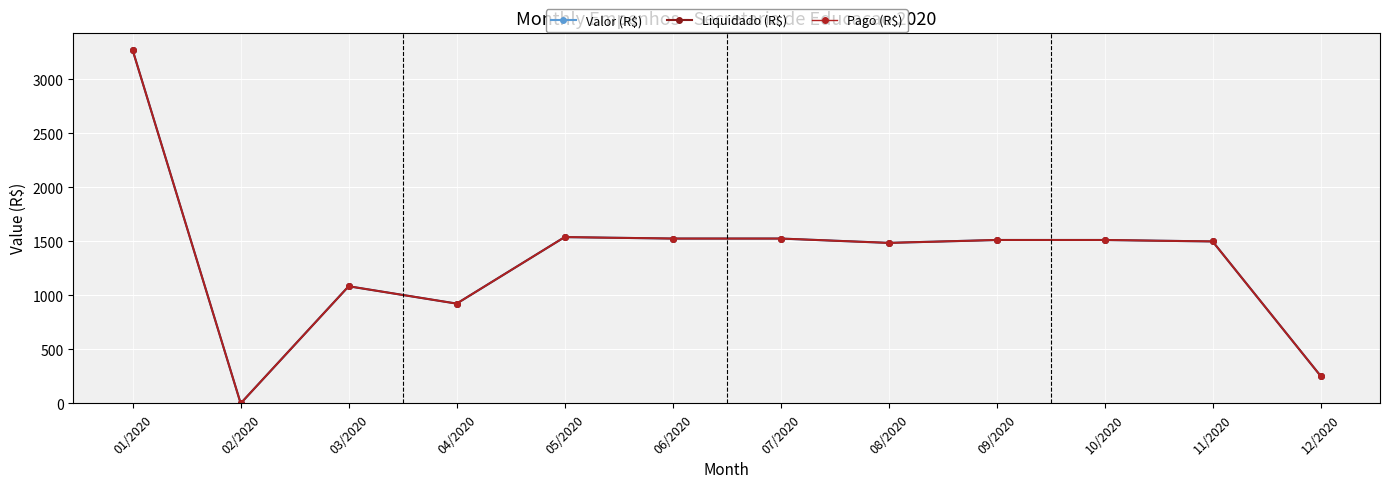

Is it true that Pago (R$) equals 1600.2 at 04/2020?

False